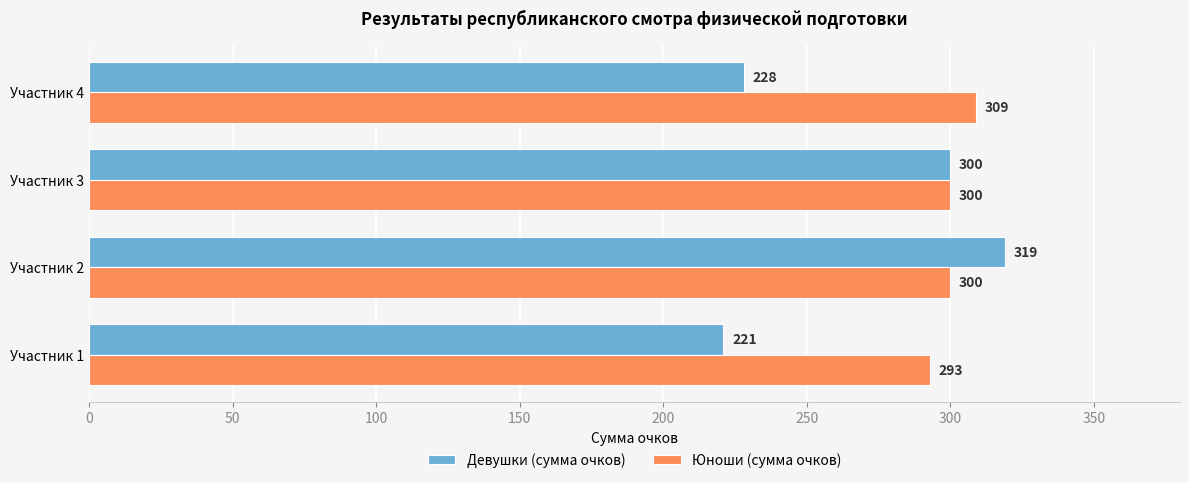

True or false: Юноши (сумма очков) has a value of 78 at Участник 1.

False